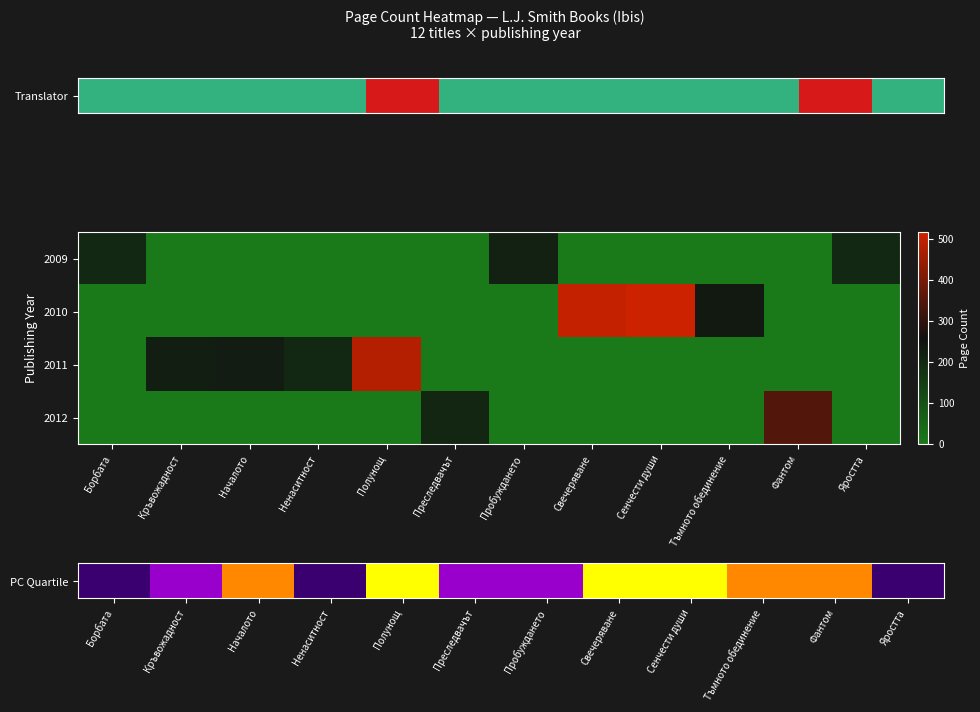

Rank the series by their maximum value, from lowest to highest.

PC Quartile, 2012, 2011, 2010